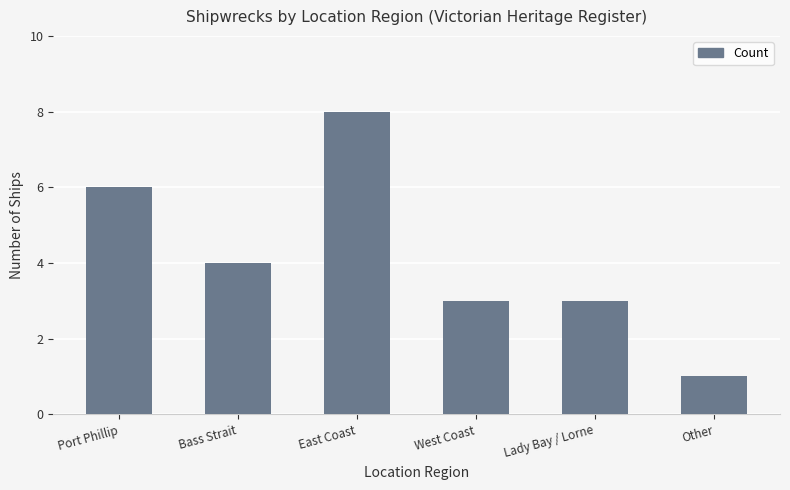

Reading right to left, list all the values displayed in this chart.

1	3	3	8	4	6